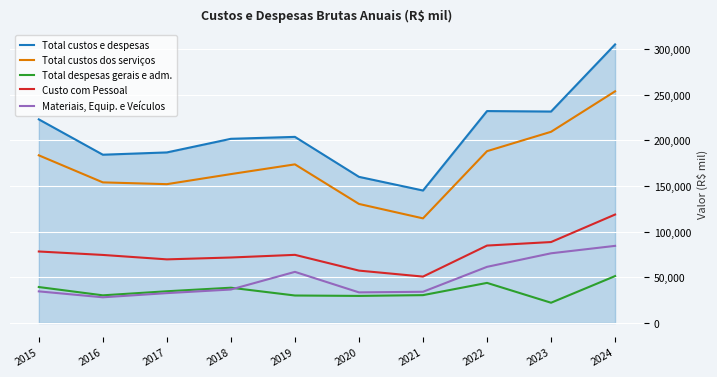

True or false: Total custos dos serviços and Total despesas gerais e adm. cross at least once.

False